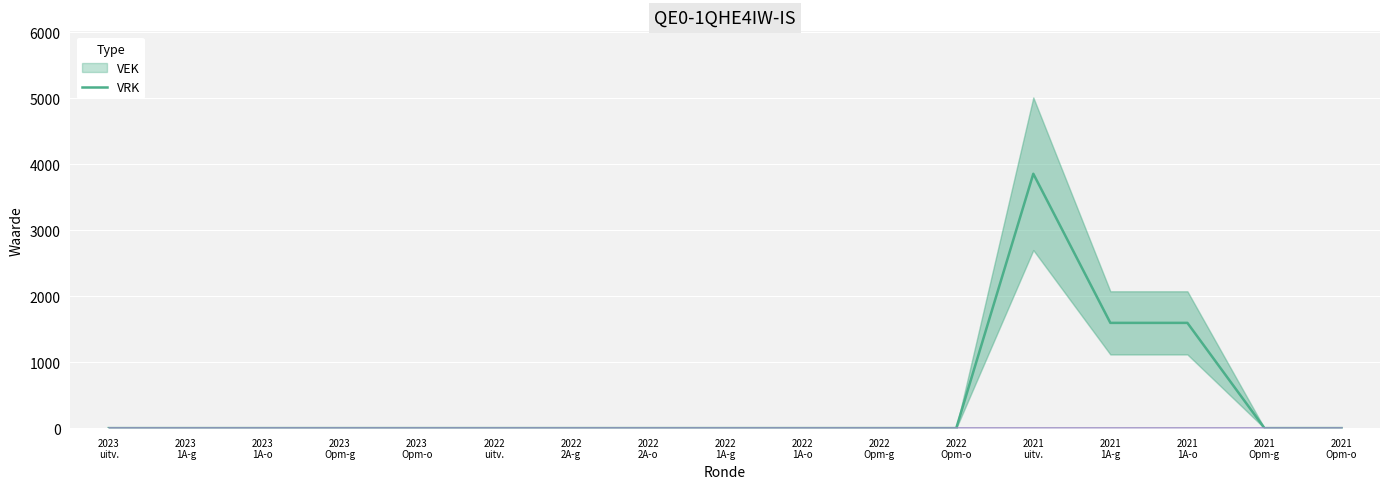

How many lines are shown in the chart?

2